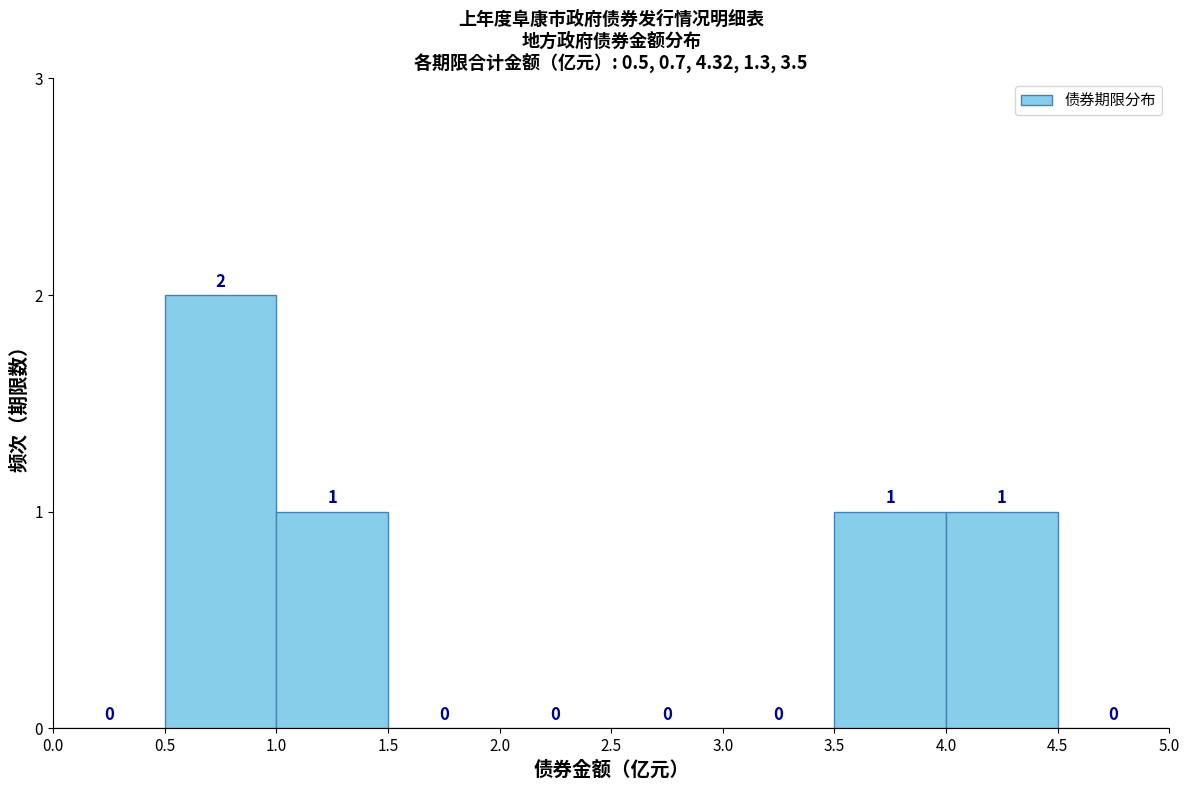

Reading left to right, list every bar in this chart as the range it spans on the x-axis followed by its height.

0.0 to 0.5: 0
0.5 to 1.0: 2
1.0 to 1.5: 1
1.5 to 2.0: 0
2.0 to 2.5: 0
2.5 to 3.0: 0
3.0 to 3.5: 0
3.5 to 4.0: 1
4.0 to 4.5: 1
4.5 to 5.0: 0